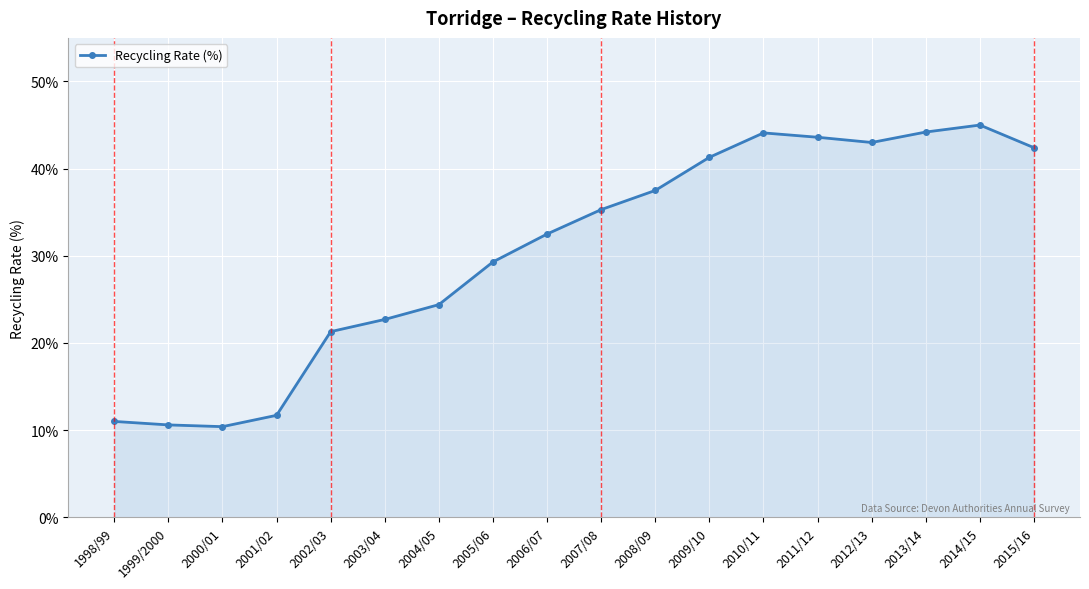

How many interior local valleys (lower than both neighbors) does the data have?

2